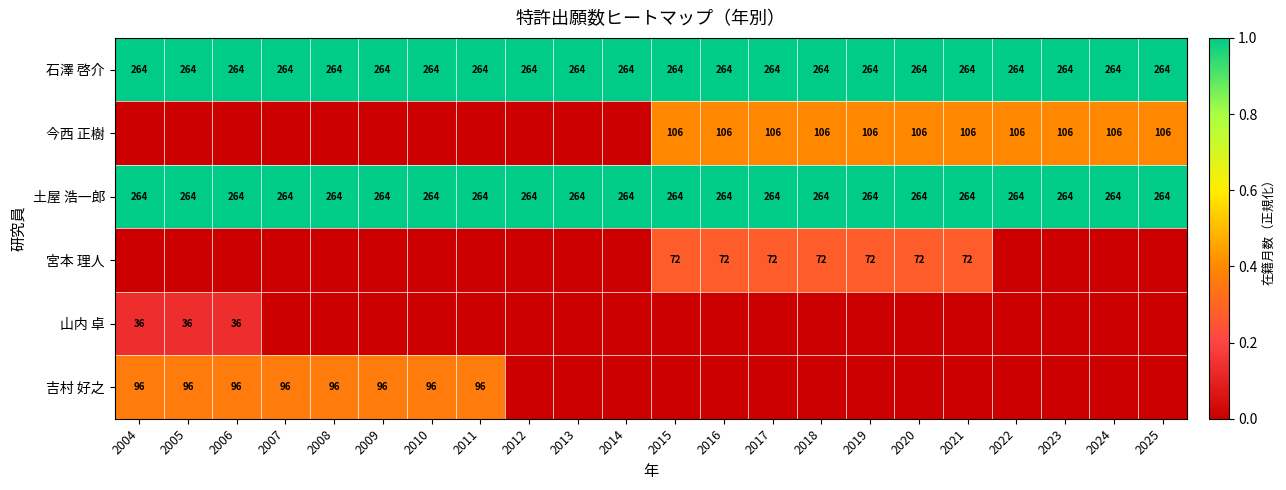

What is the maximum value for 石澤 啓介?

264